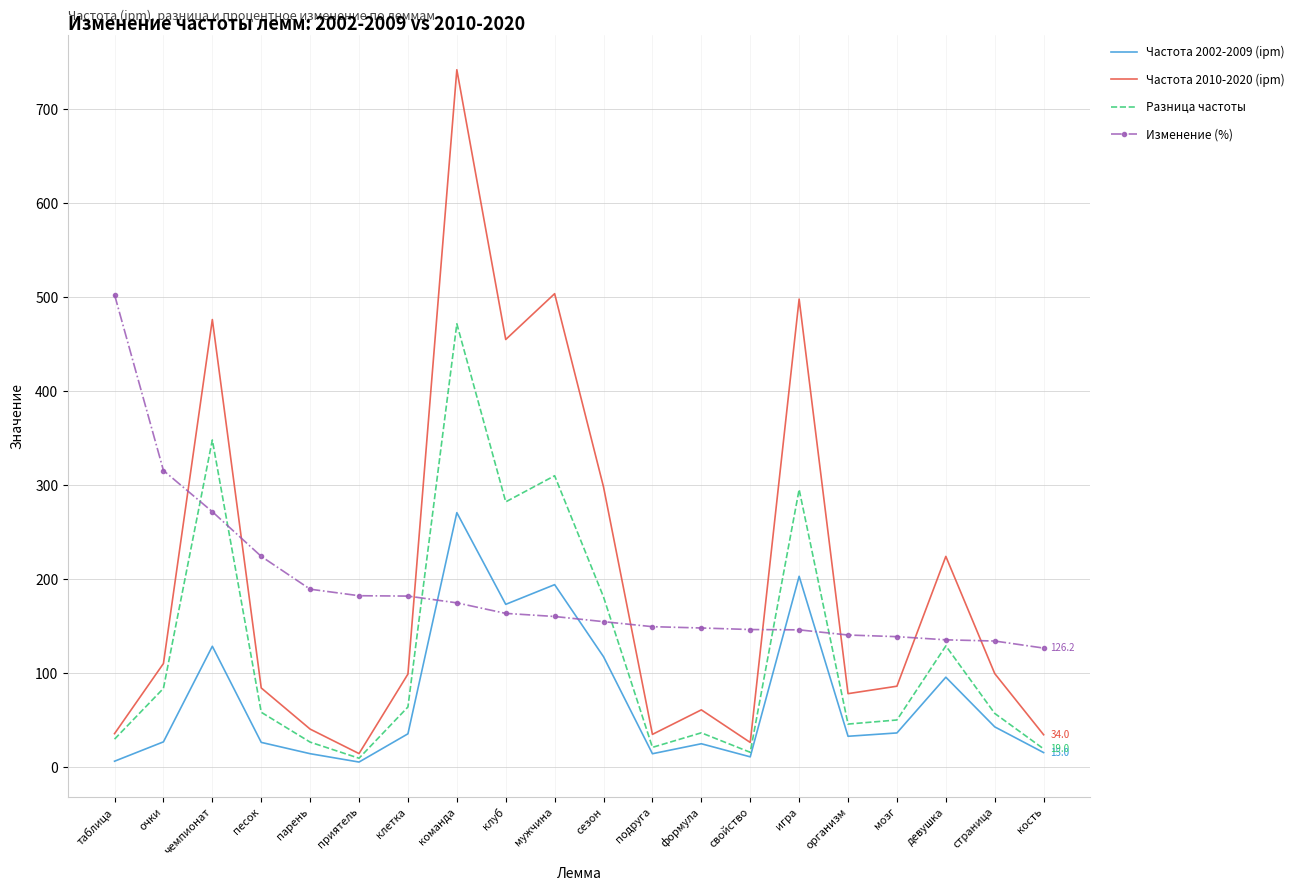

Which series has the largest range (max minus min)?

Частота 2010-2020 (ipm)